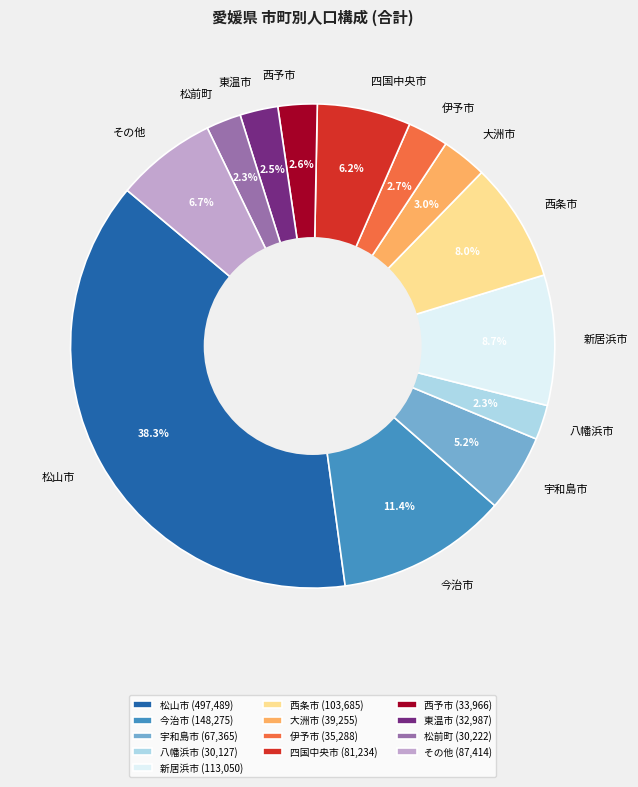

Between 宇和島市 (67,365) and 新居浜市 (113,050), which is larger?

新居浜市 (113,050)